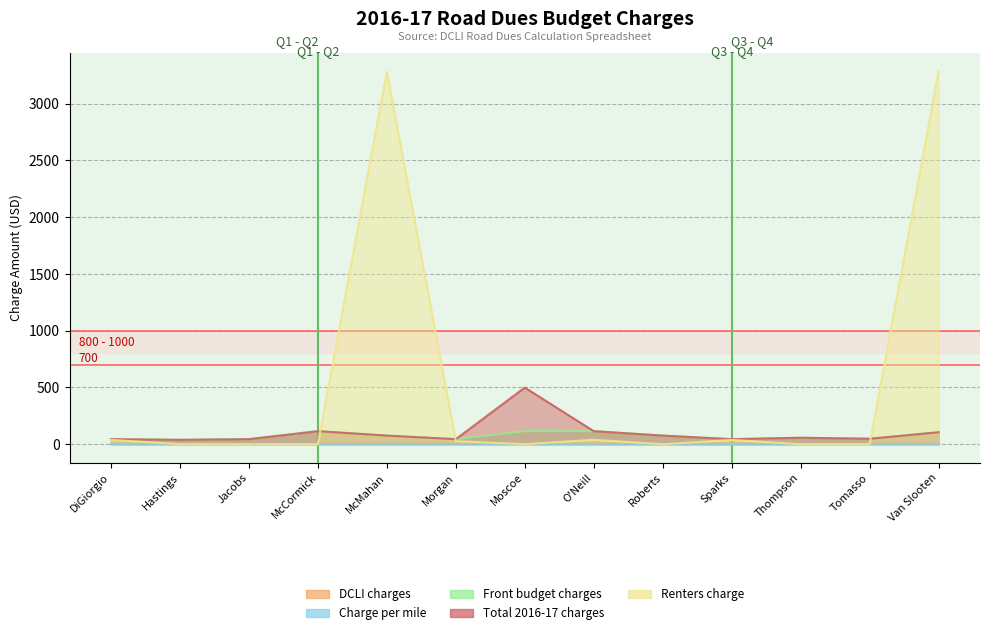

At which category does total 2016-17 charges: reach its first local valley?

Hastings